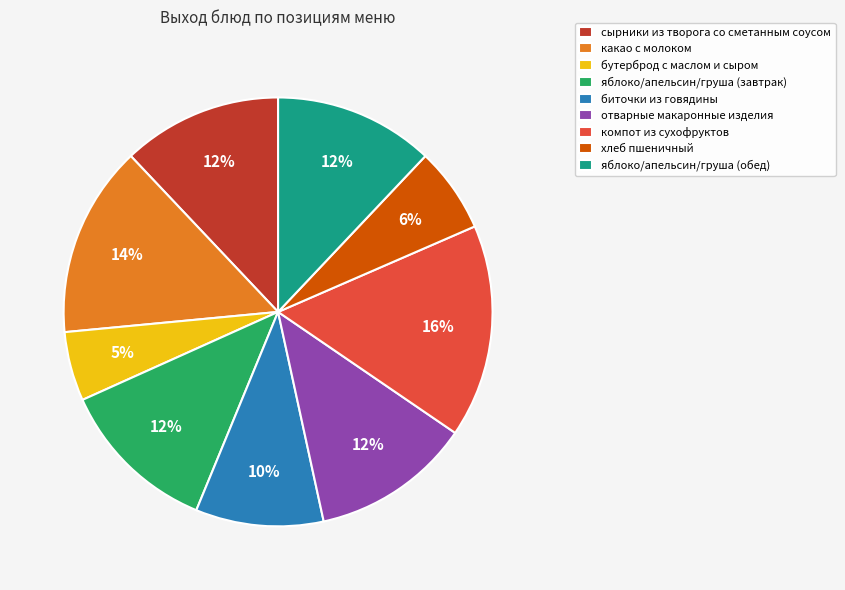

How many segments does this pie chart have?

9